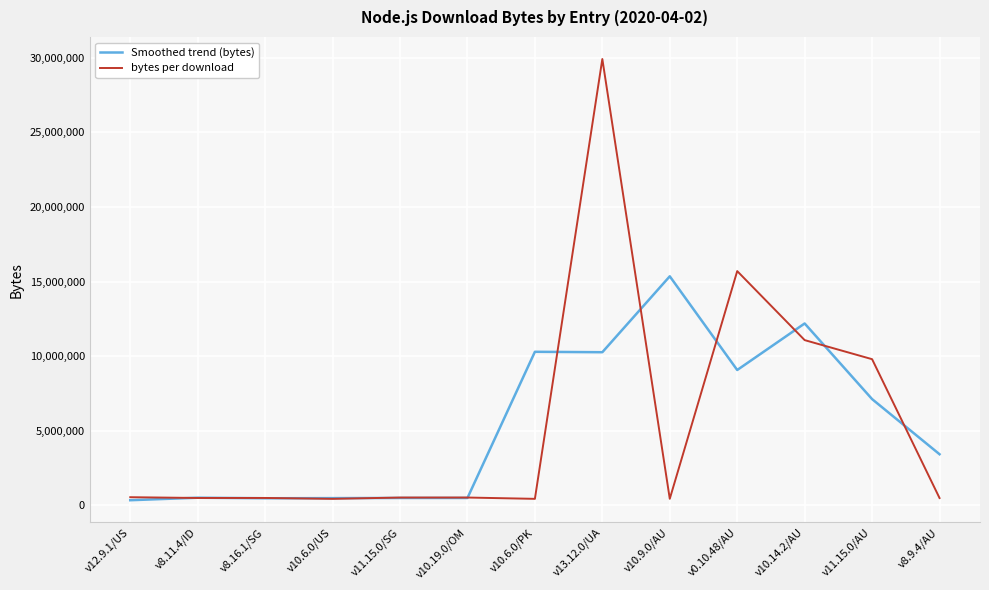

Which series ends up on top after the final intersection of Smoothed trend (bytes) and bytes per download?

Smoothed trend (bytes)